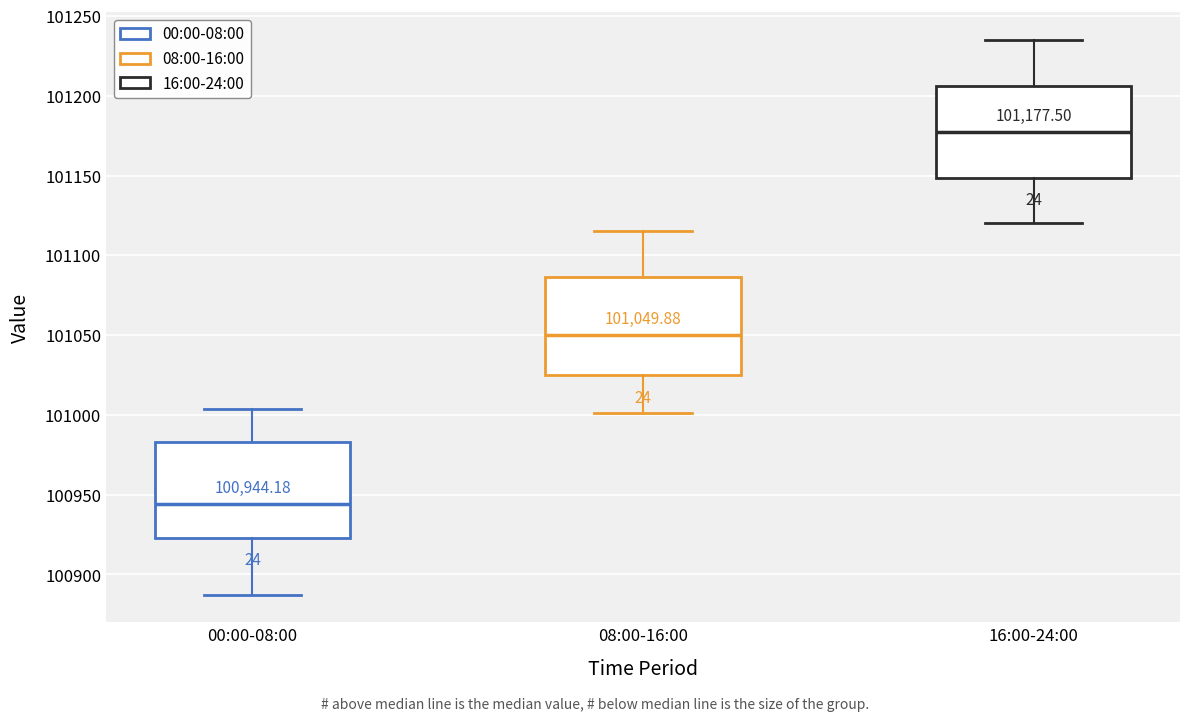

Which box's median line is the highest?

16:00-24:00